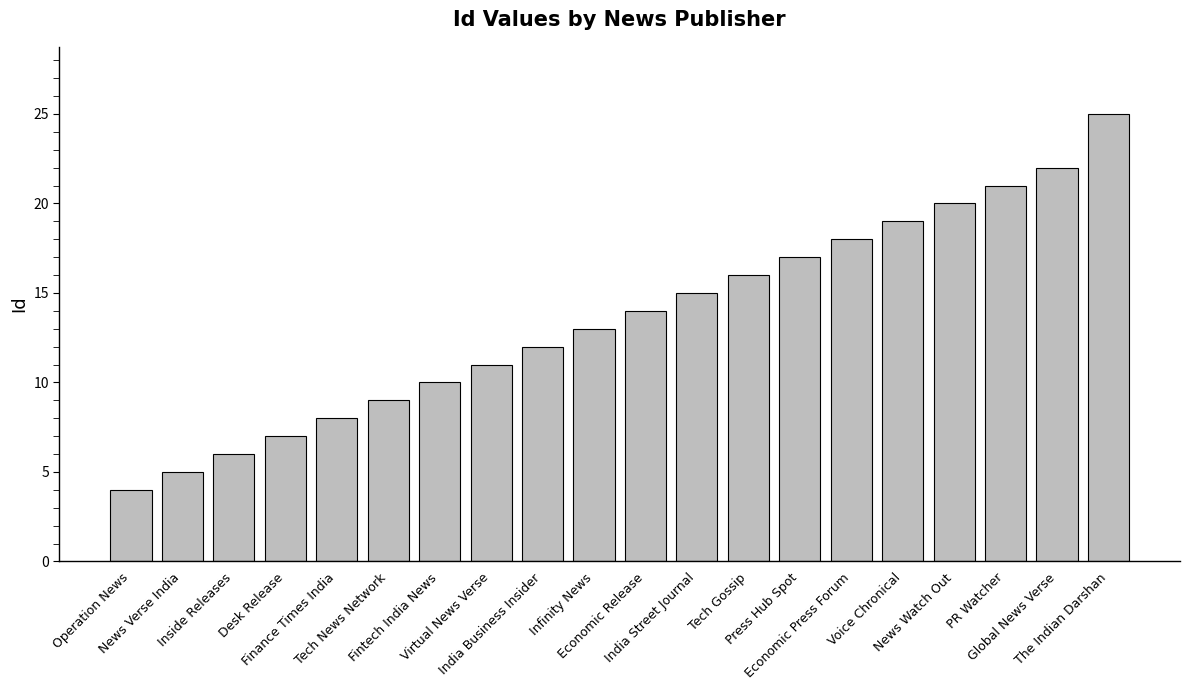

Count the number of categories in the chart.

20